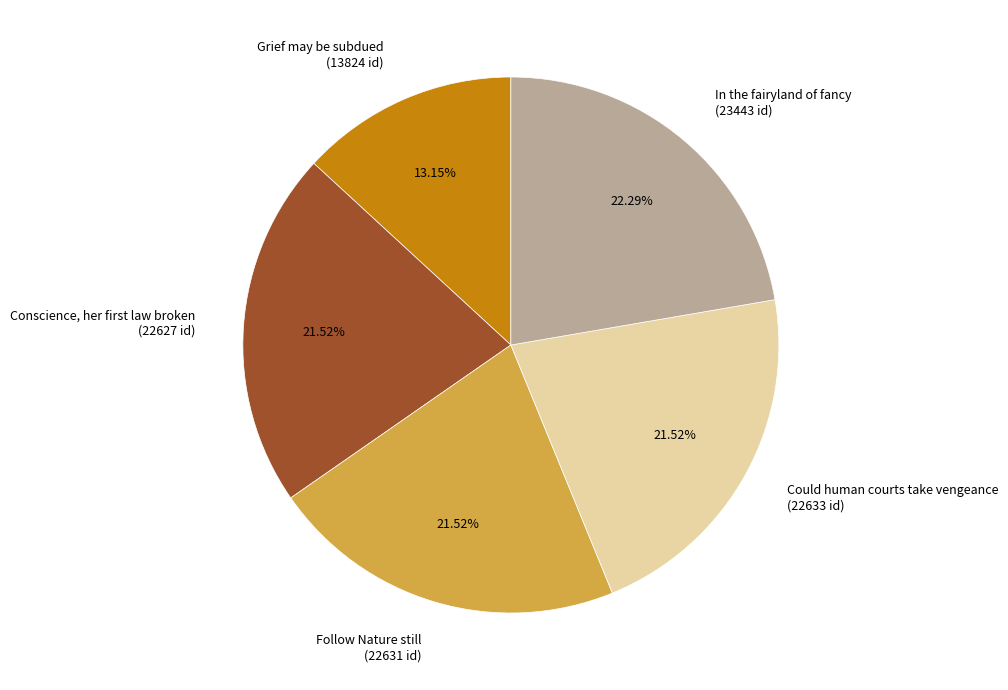

Do In the fairyland of fancy and Follow Nature still together represent more than half of the pie?

No